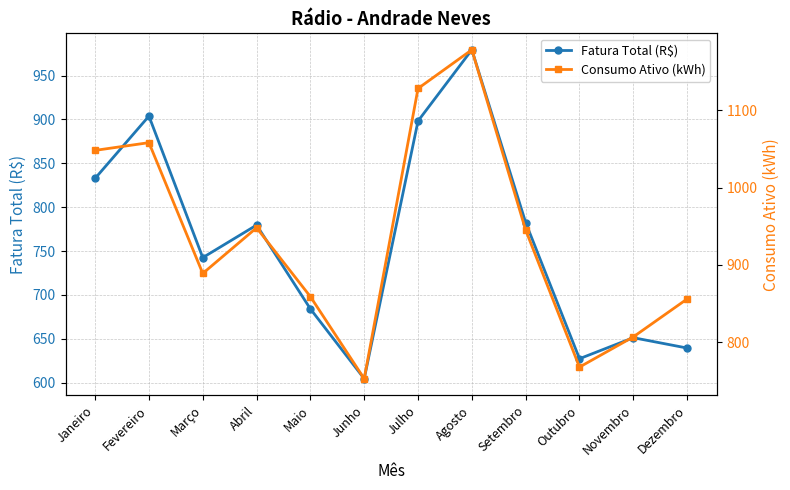

True or false: Consumo Ativo (kWh) has a value of 753.0 at Junho.

True